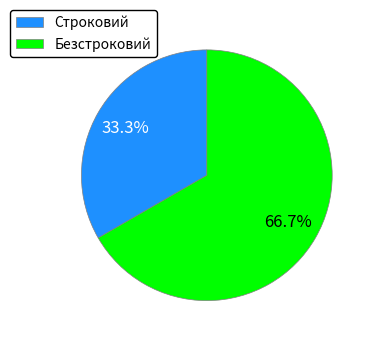

To the nearest percent, what is the difference between the largest and smallest slice percentages?

33%